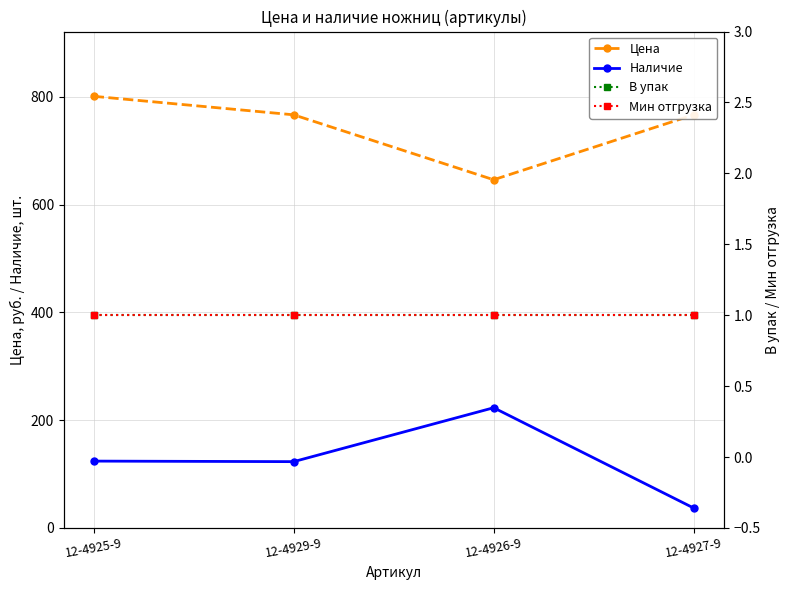

What is the label of the 3rd point from the right?

12-4929-9